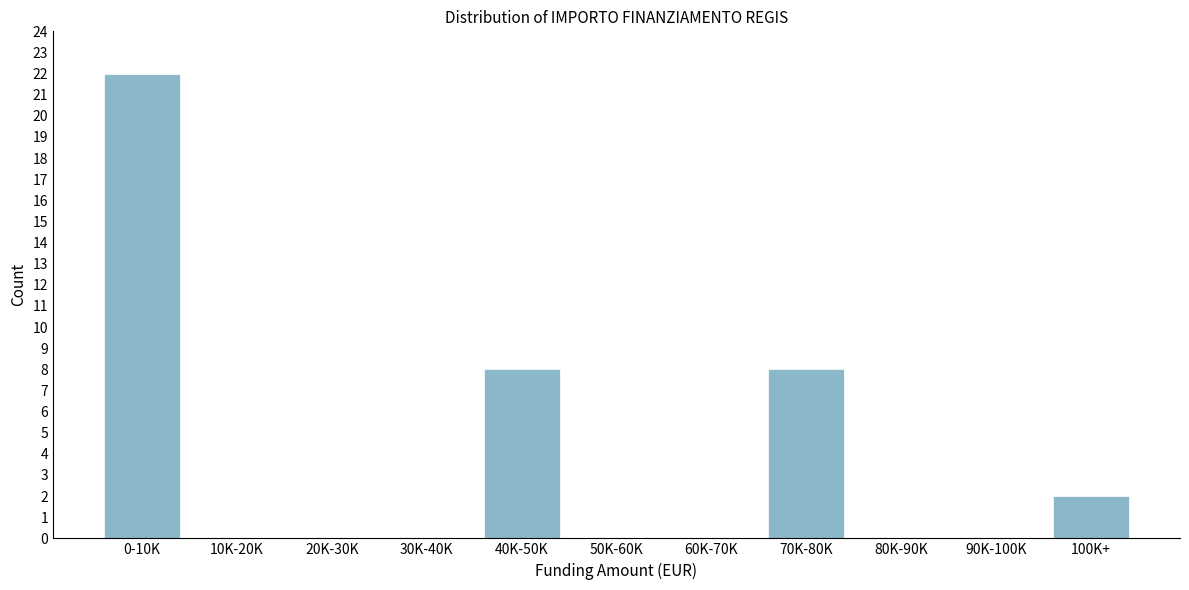

Reading left to right, list all the values displayed in this chart.

0-10K=22	10K-20K=0	20K-30K=0	30K-40K=0	40K-50K=8	50K-60K=0	60K-70K=0	70K-80K=8	80K-90K=0	90K-100K=0	100K+=2